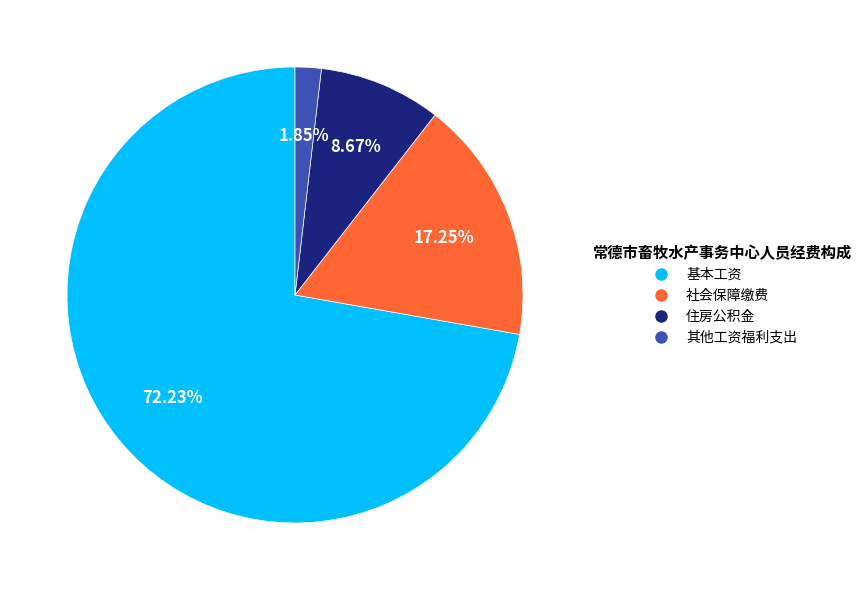

What percentage do 社会保障缴费 and 住房公积金 together represent?

25.9%